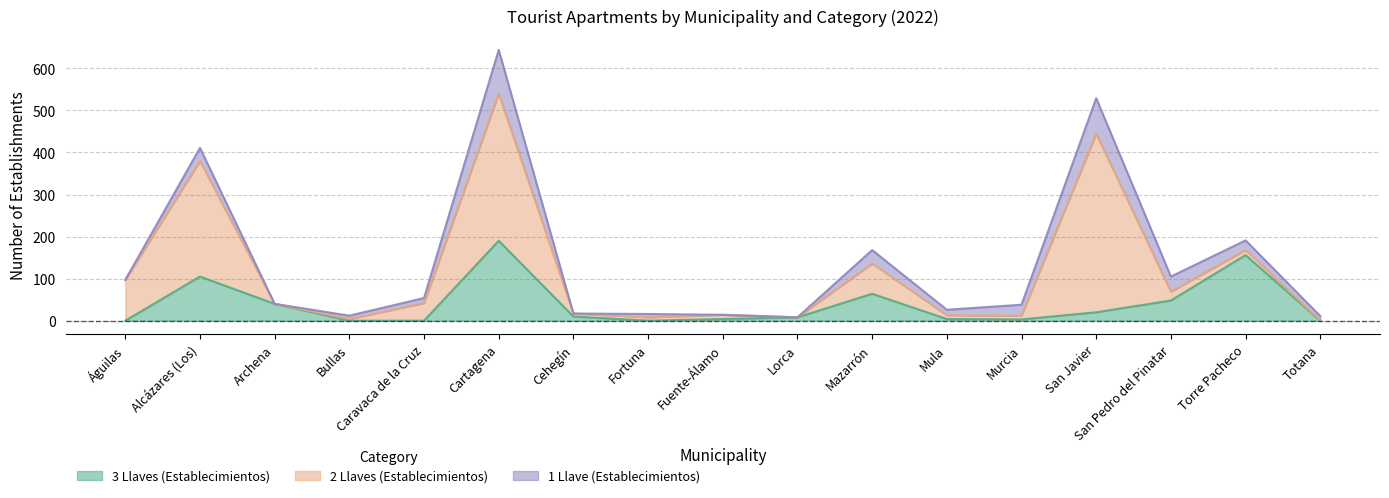

At which label does 2 Llaves (Establecimientos) reach its peak?

San Javier